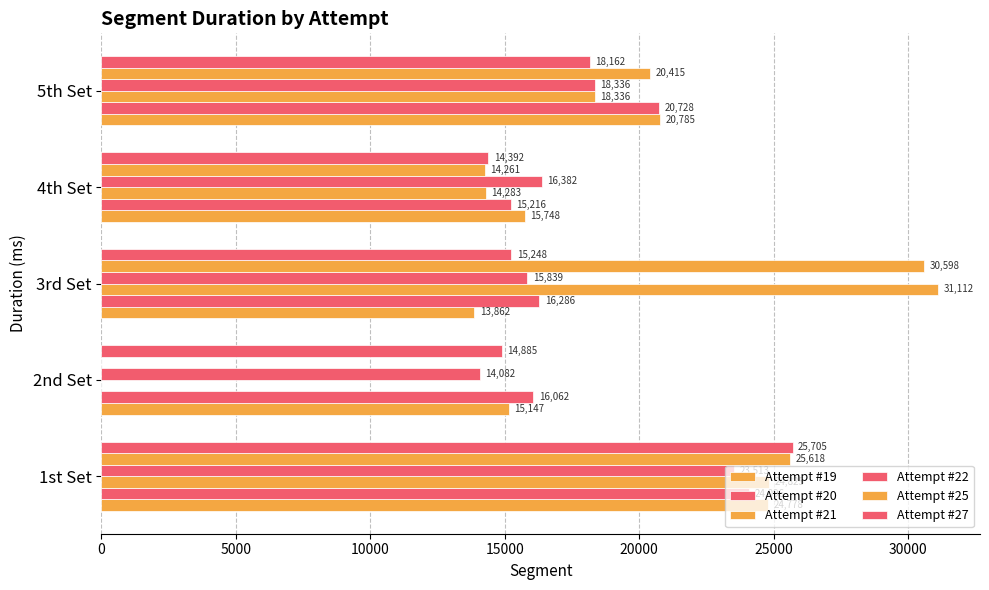

Count the number of categories in the chart.

5